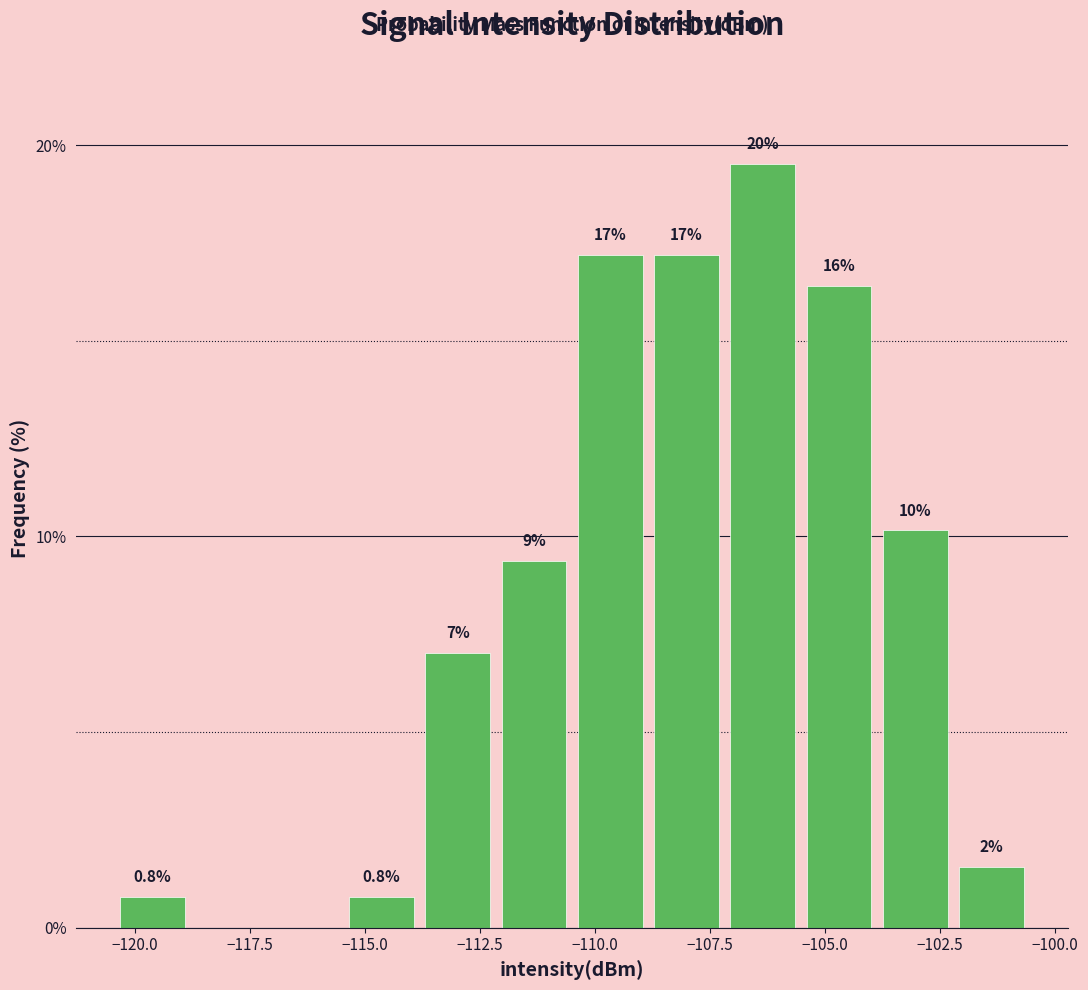

Around what value on the x-axis is the tallest bar? Give the approximate position of its centre, as read against the axis.

-106.5